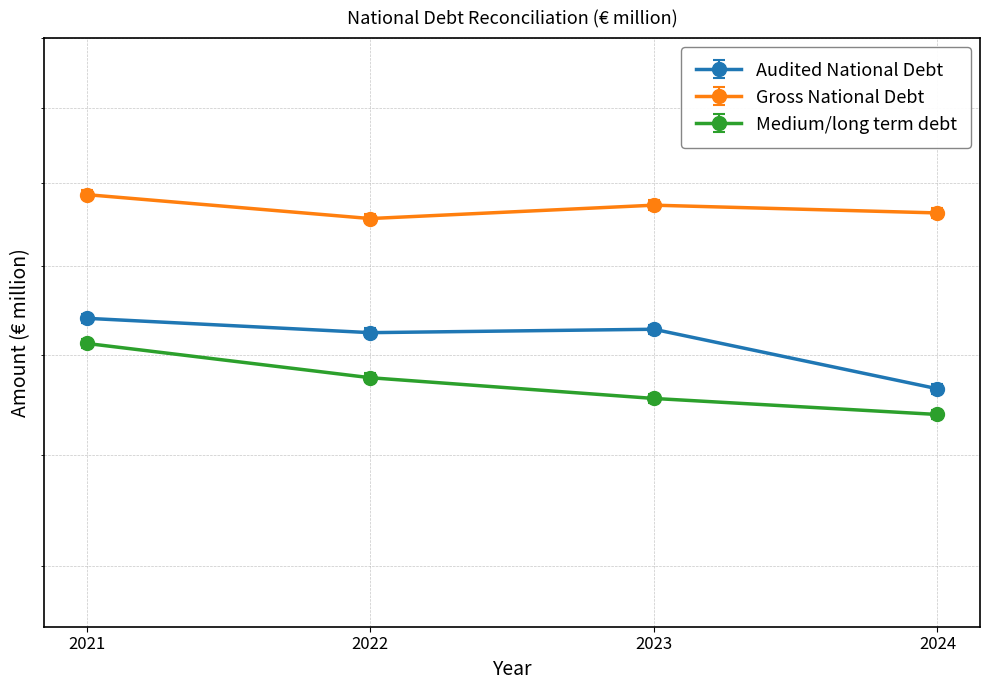

Rank the series by their average value, from highest to lowest.

Gross National Debt, Audited National Debt, Medium/long term debt